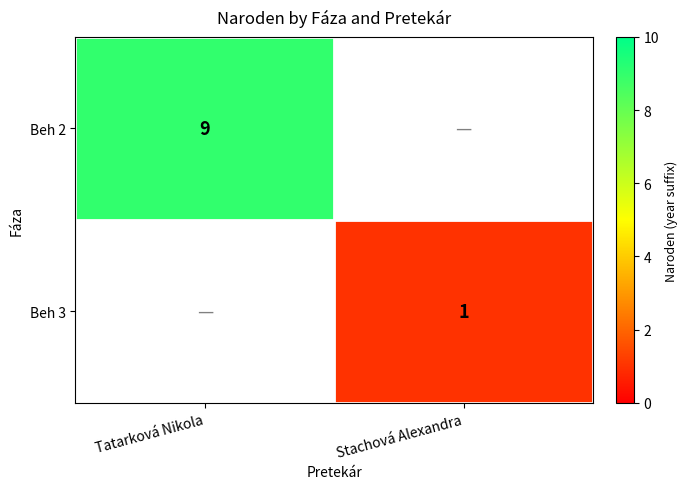

The value of Beh 2 at Tatarková Nikola is 9. True or false?

True